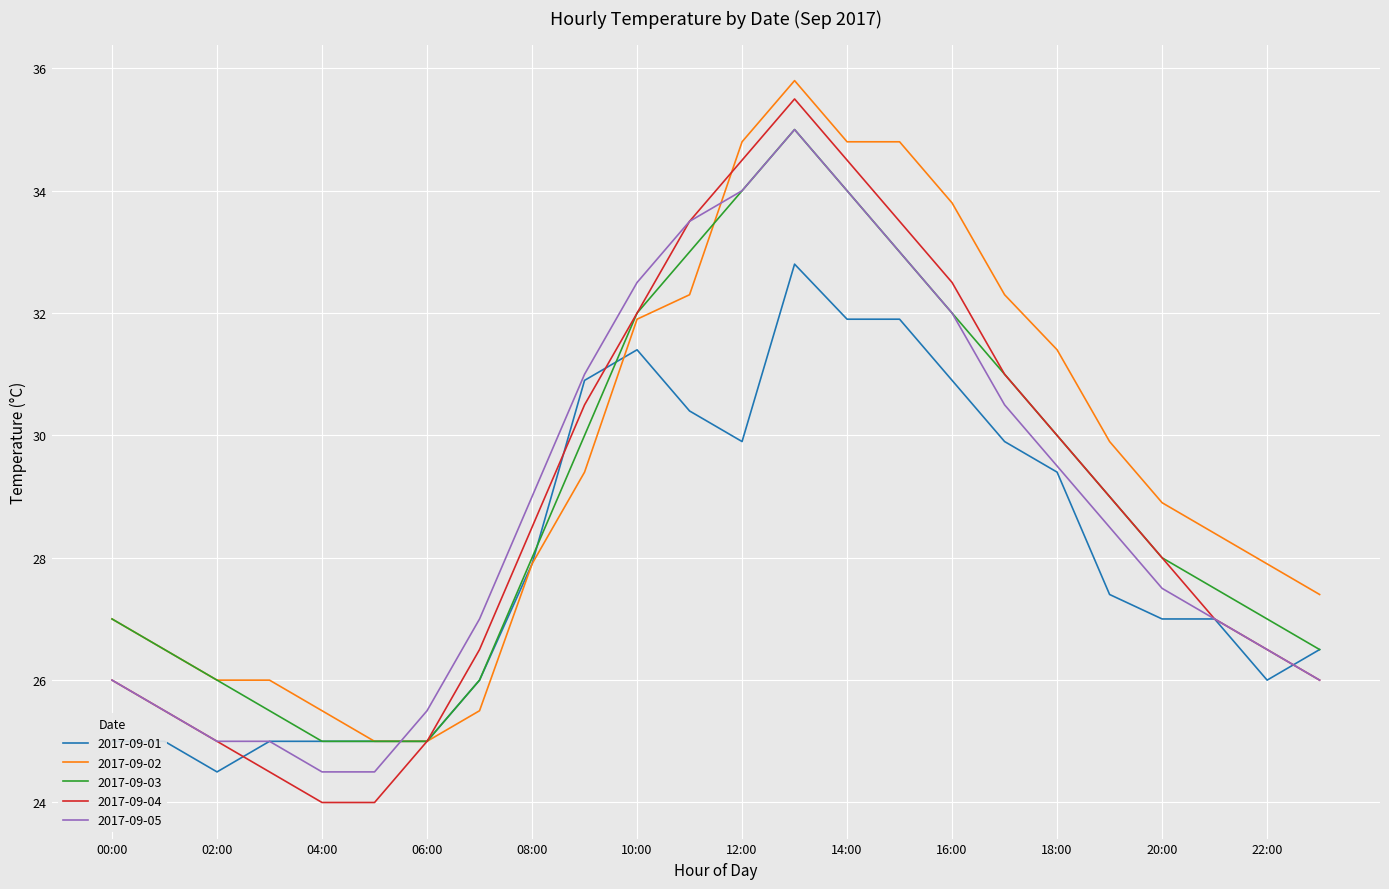

What is the minimum value shown in the chart?

24.0